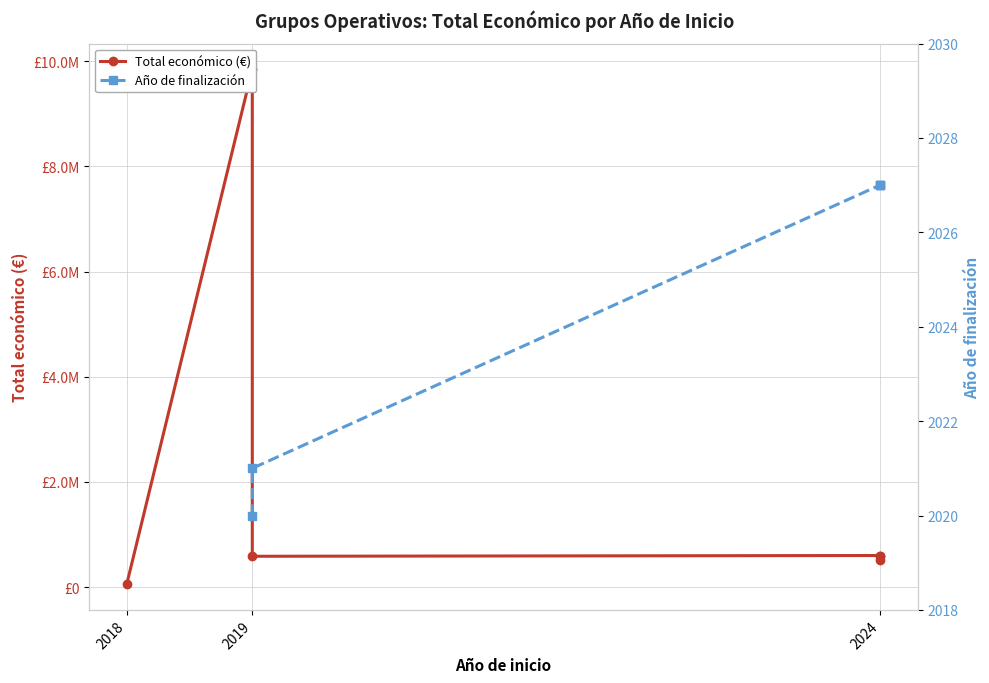

What value does the data have at 2024?

600043.0